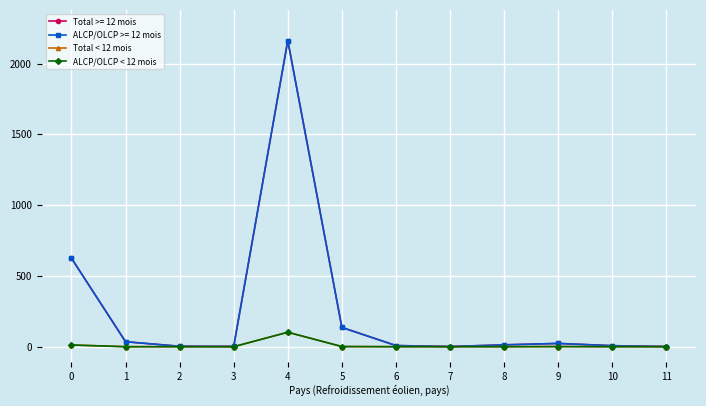

Does the chart have visible grid lines?

Yes